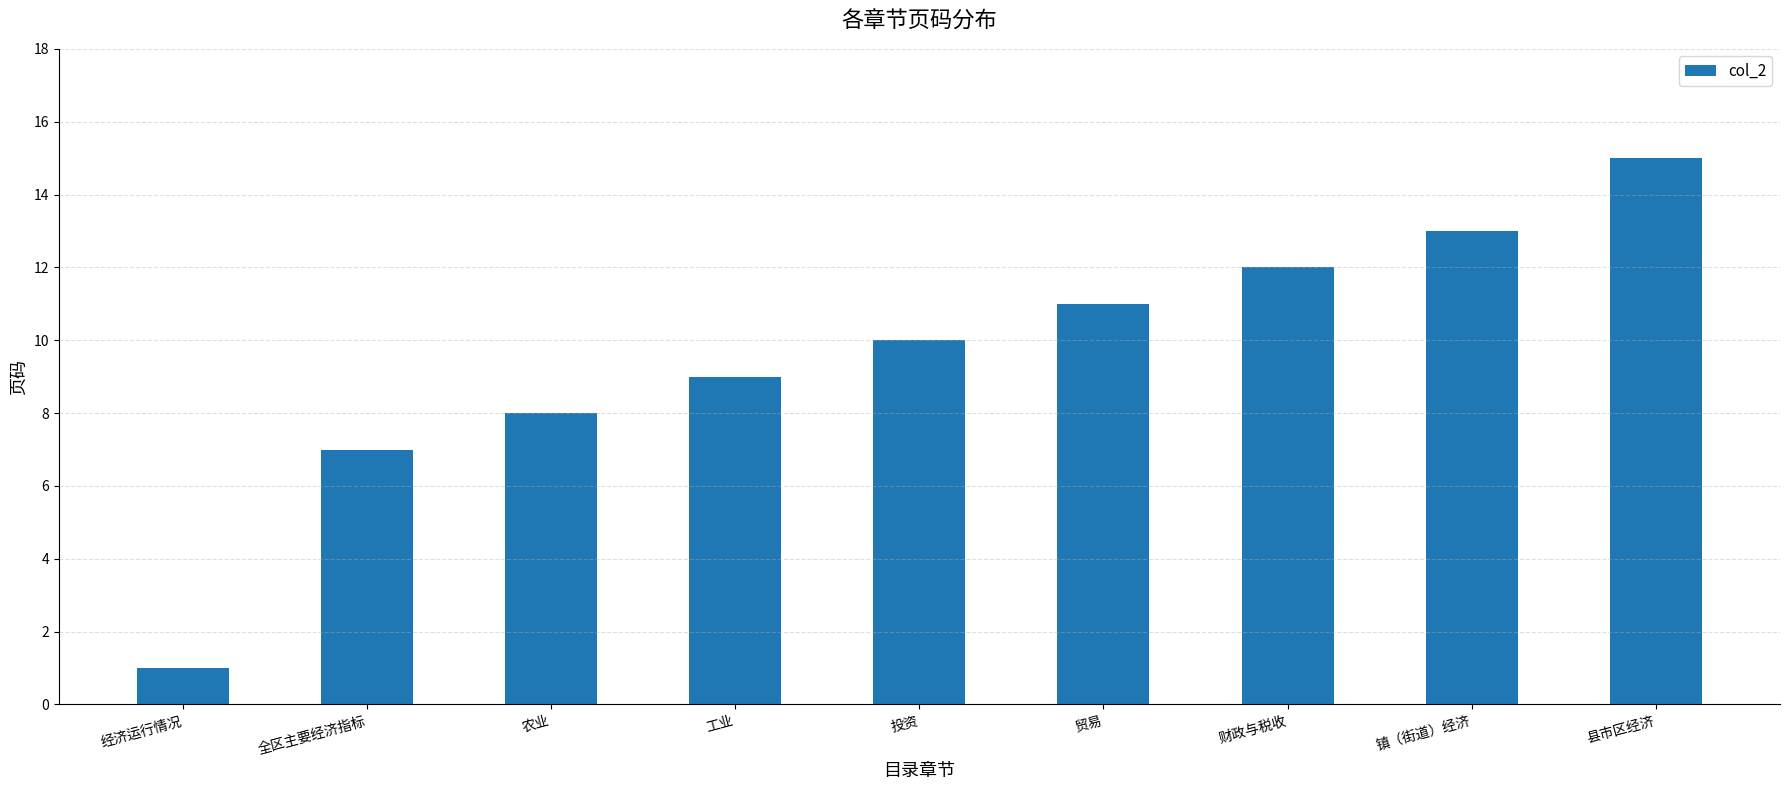

Does the chart contain any negative values?

No